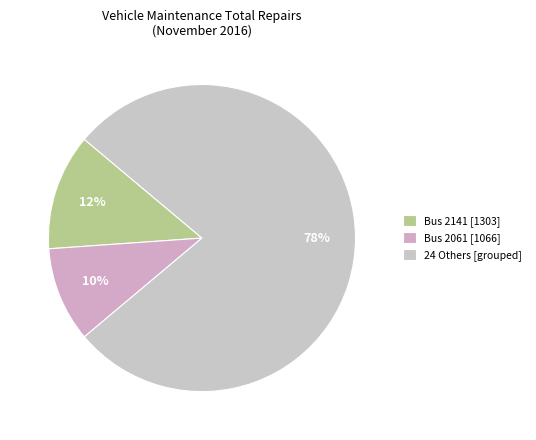

How many slices are in this pie chart?

3